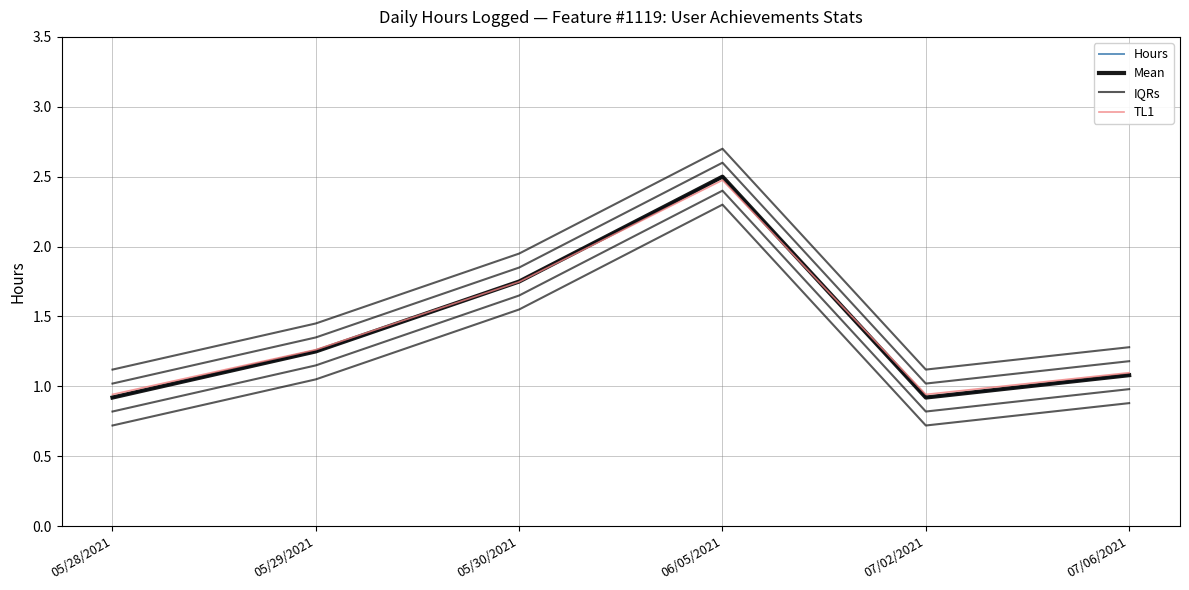

Between 05/29/2021 and 07/06/2021, which series saw the biggest shift?

Hours